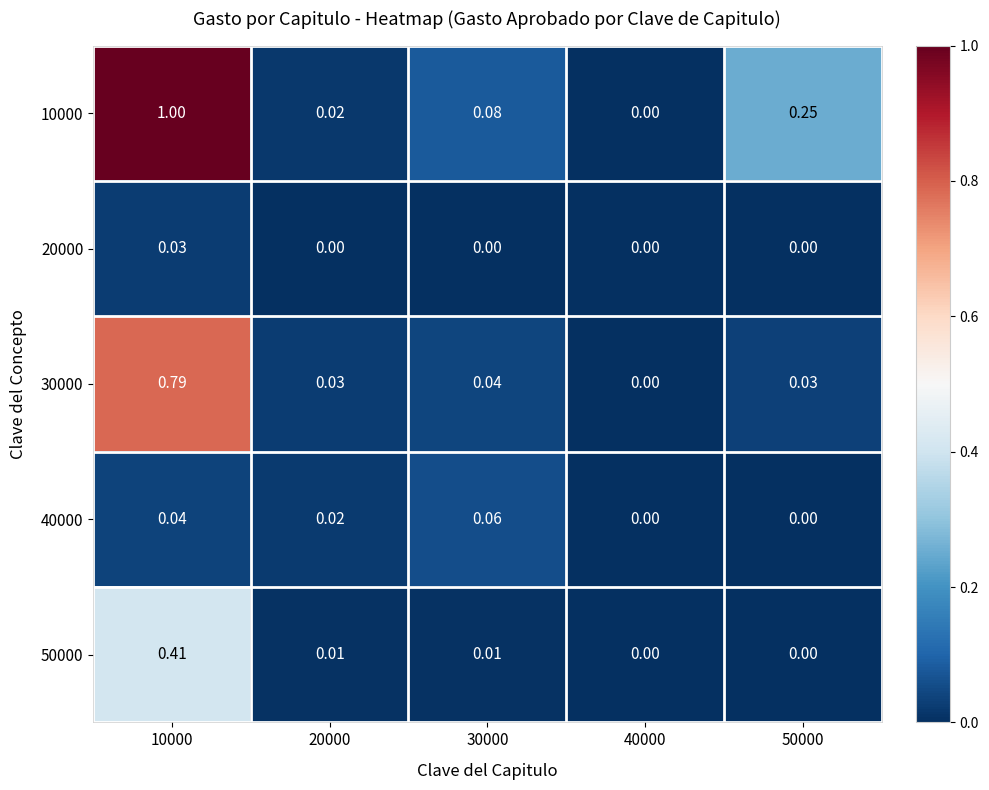

How many categories are shown in the chart?

5